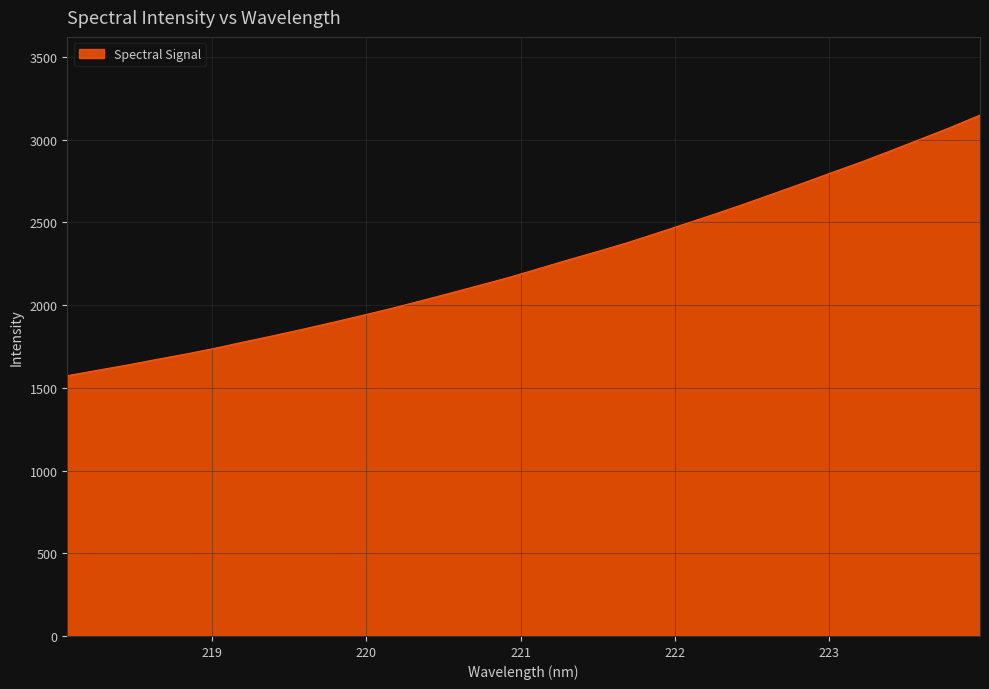

What is the difference between the maximum and second lowest values?

1543.9